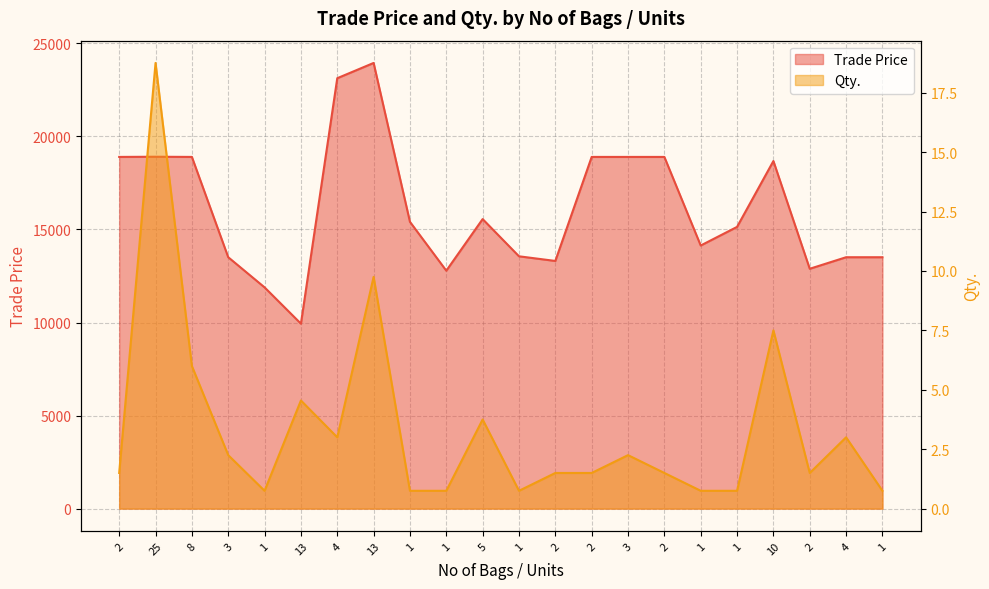

What is the maximum value shown in the chart?

23949.0